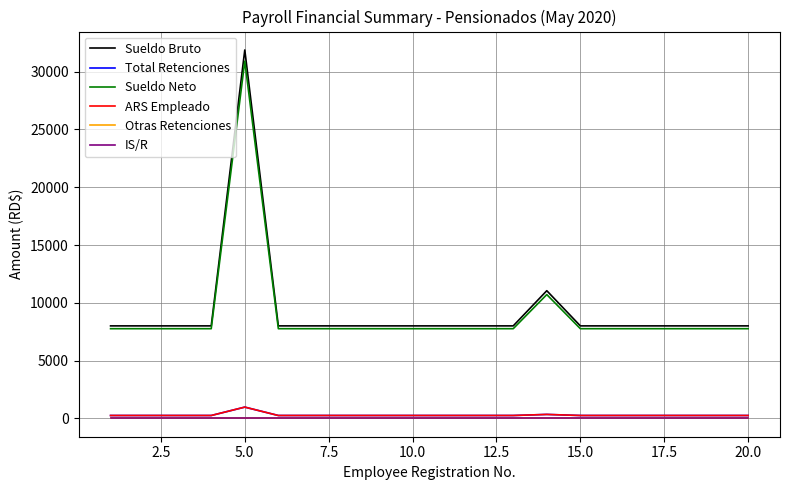

Does the chart have visible grid lines?

Yes